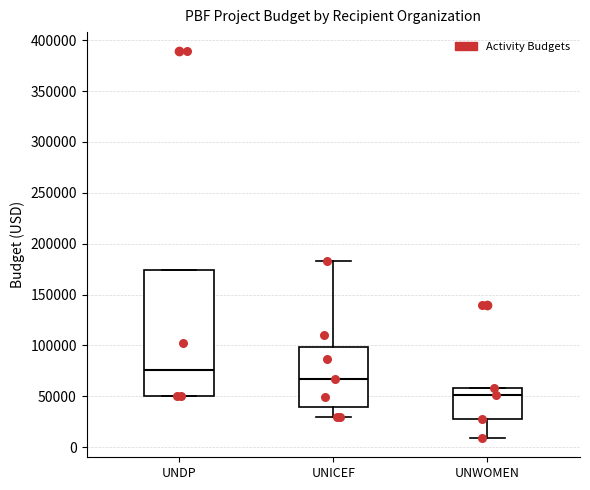

Reading left to right, read every box against the y-axis: the position of its median line, the range the box covers, and the ends of its whiskers. The values are not printed on the chart, so give them approximately, as read against the axis.

UNDP: median 75000, box 50000 to 175000, whiskers 50000 to 175000
UNICEF: median 65000, box 40000 to 100000, whiskers 30000 to 185000
UNWOMEN: median 50000, box 30000 to 60000, whiskers 10000 to 60000